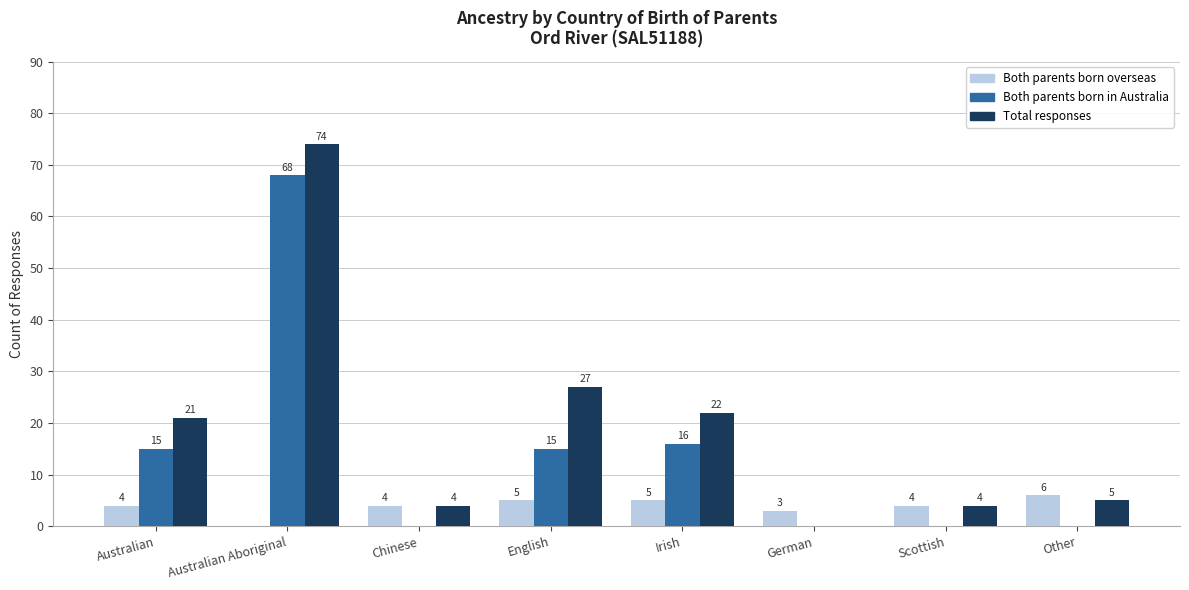

Between Irish and German, which series saw the biggest shift?

Total responses